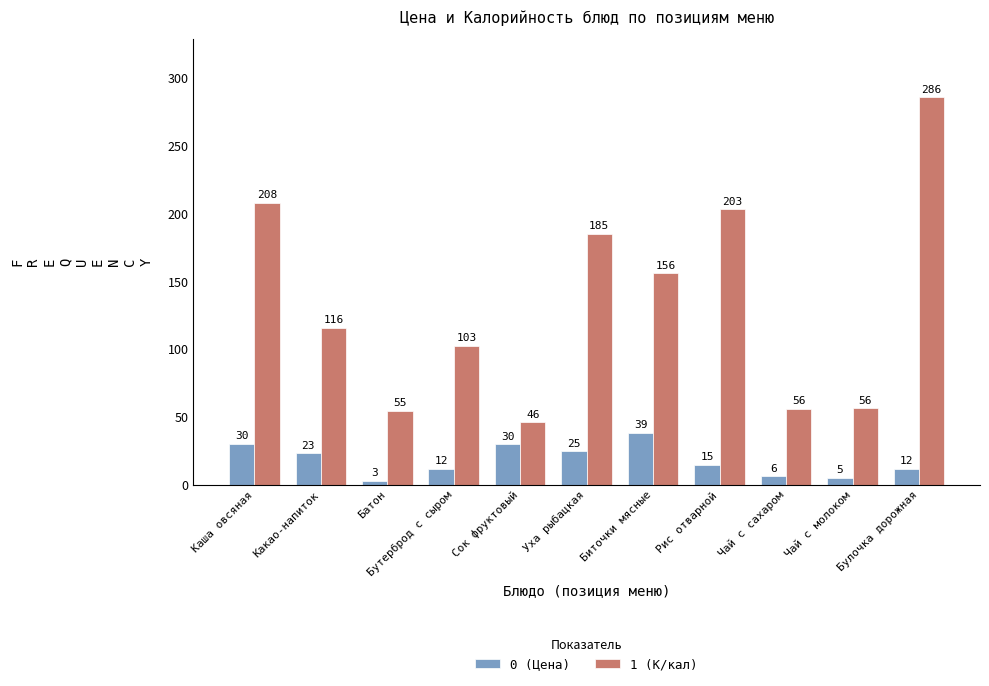

Which label corresponds to the largest value in the chart?

Булочка дорожная